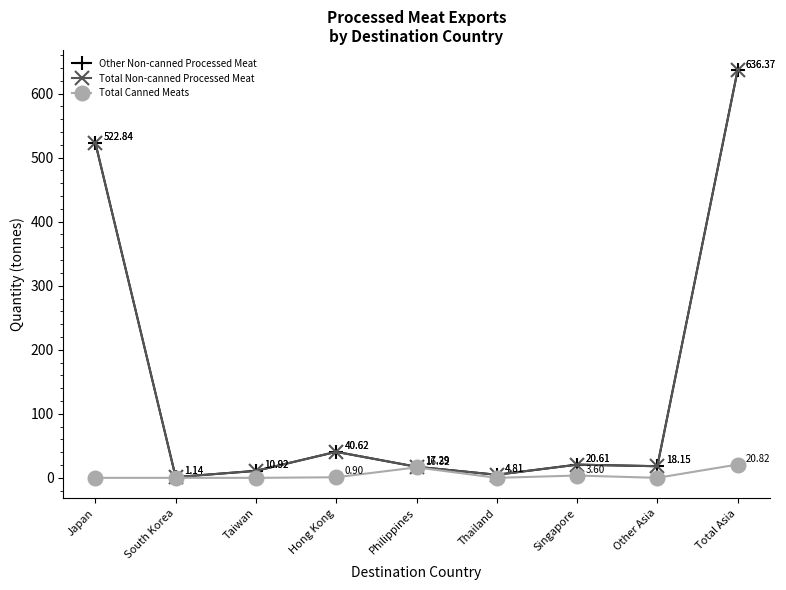

Which category has the highest value in the Total Canned Meats series?

Total Asia